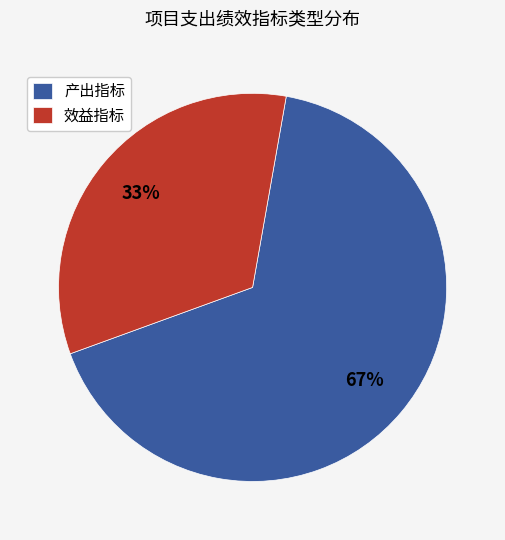

How many segments does this pie chart have?

2